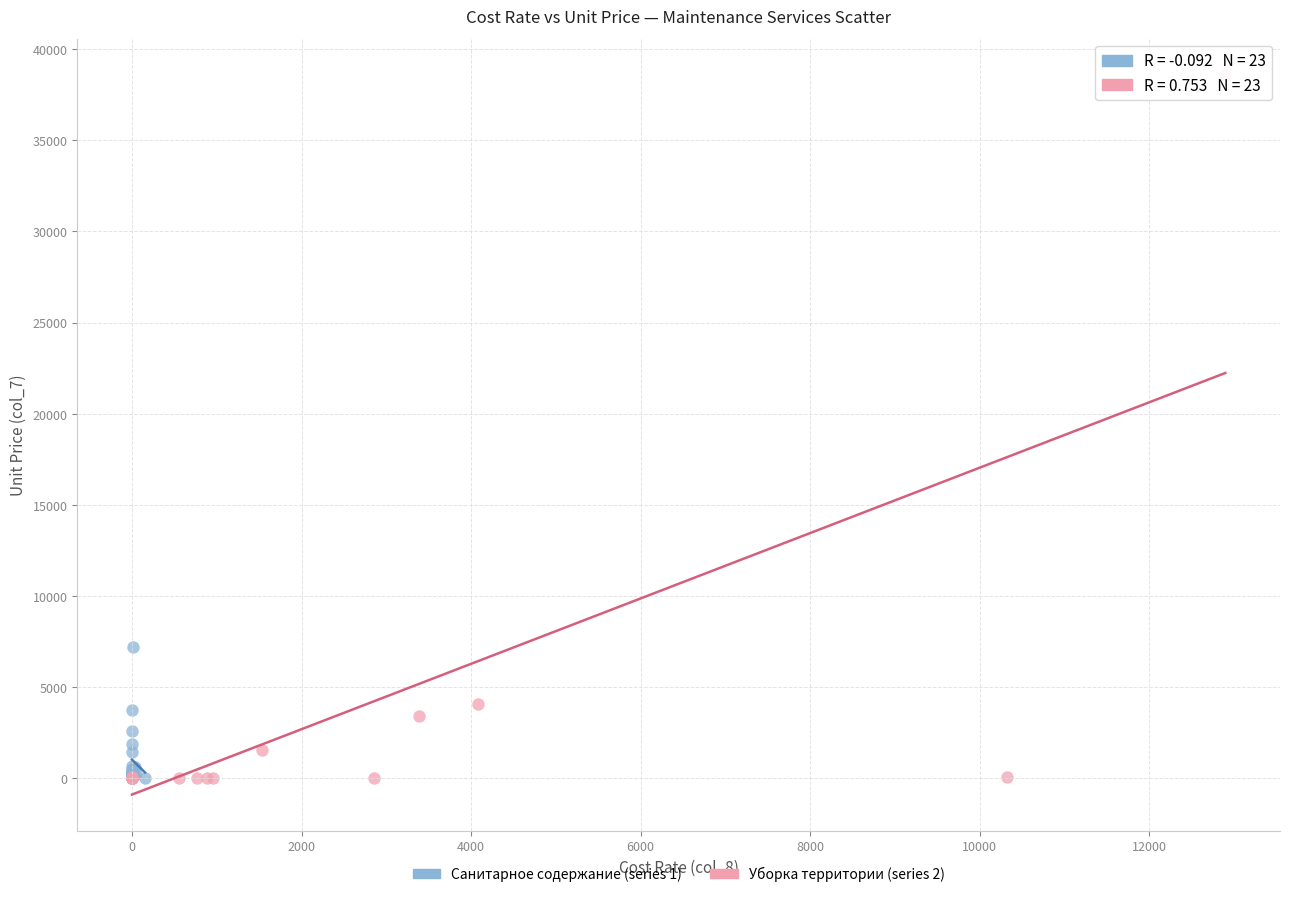

Which series reaches the maximum Y coordinate?

Уборка территории (series 2)